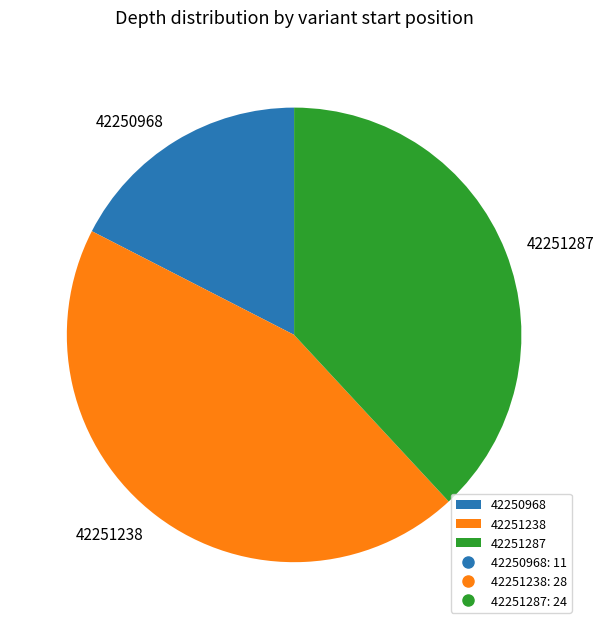

Rank the categories by value from highest to lowest.

42251238, 42251287, 42250968